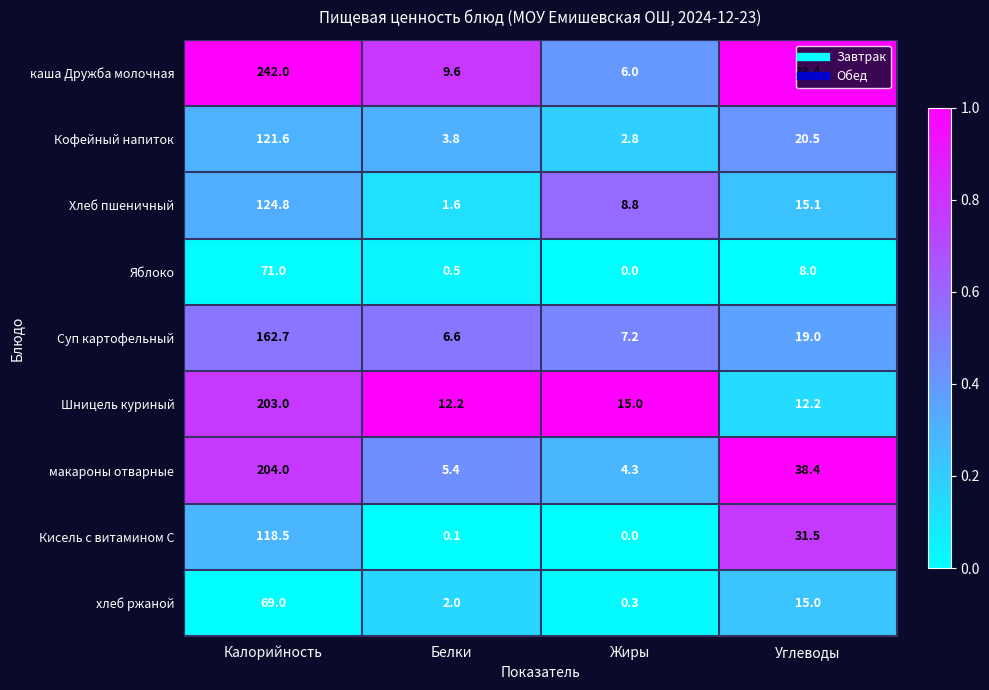

How many data points does each series have?

4